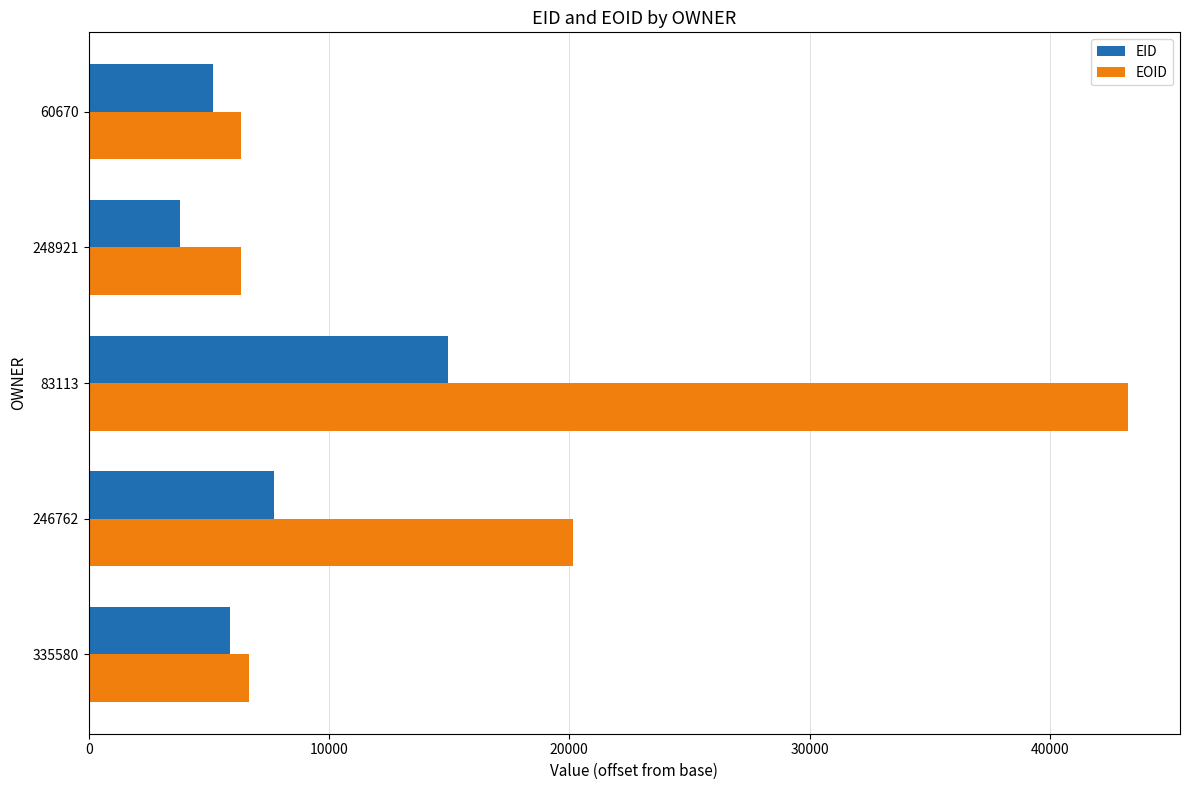

What is the sum of all EOID values?

82763